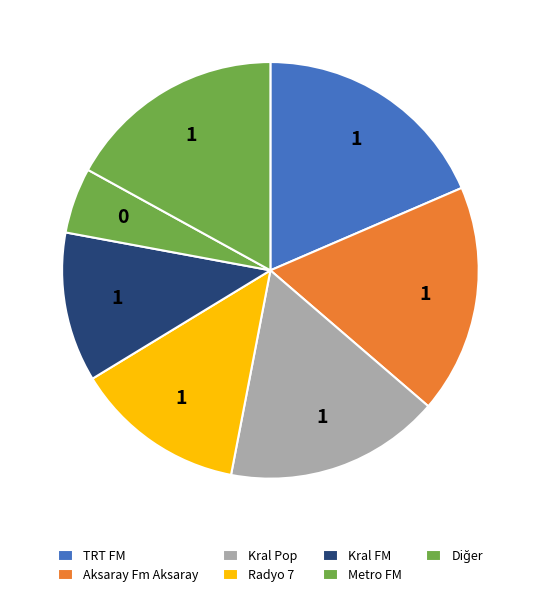

Count the number of slices in the pie.

7